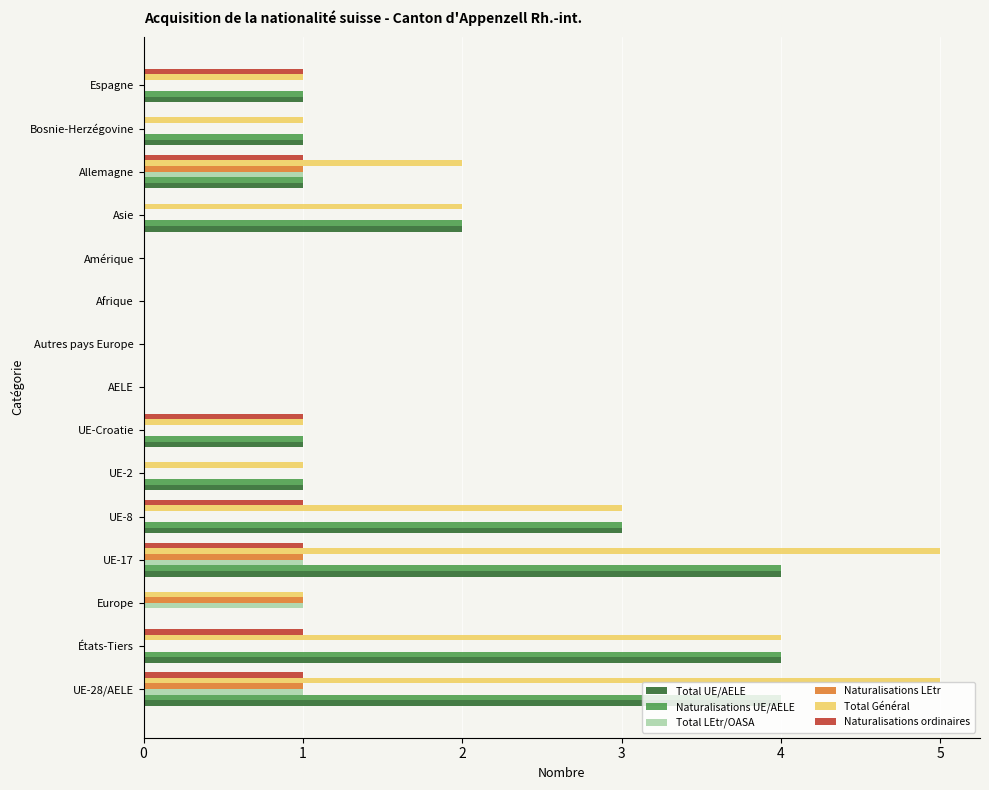

Count the number of data series in this chart.

6